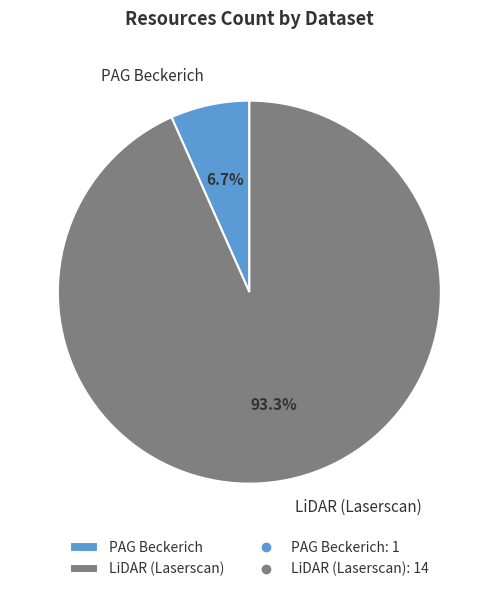

Which has a higher value, LiDAR (Laserscan) or PAG Beckerich?

LiDAR (Laserscan)